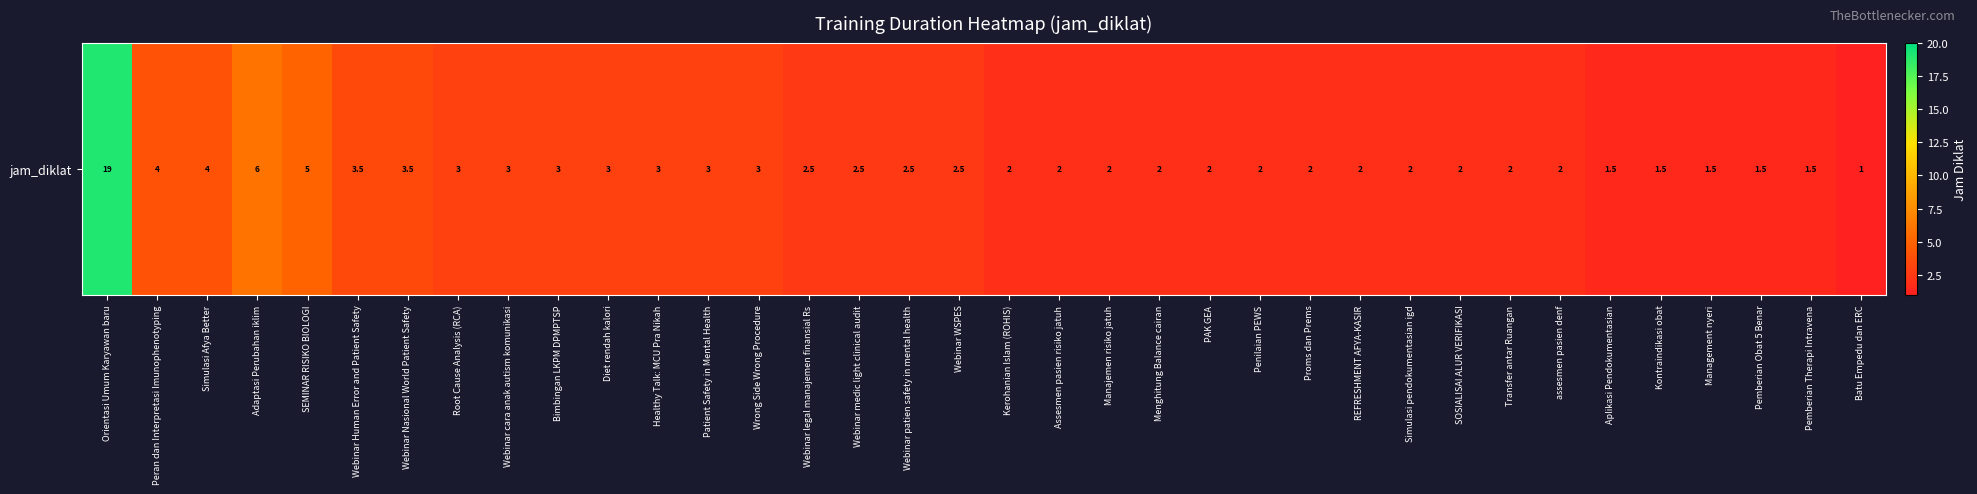

What is the ratio of the value at Proms dan Prems to the value at SEMINAR RISIKO BIOLOGI?

0.4